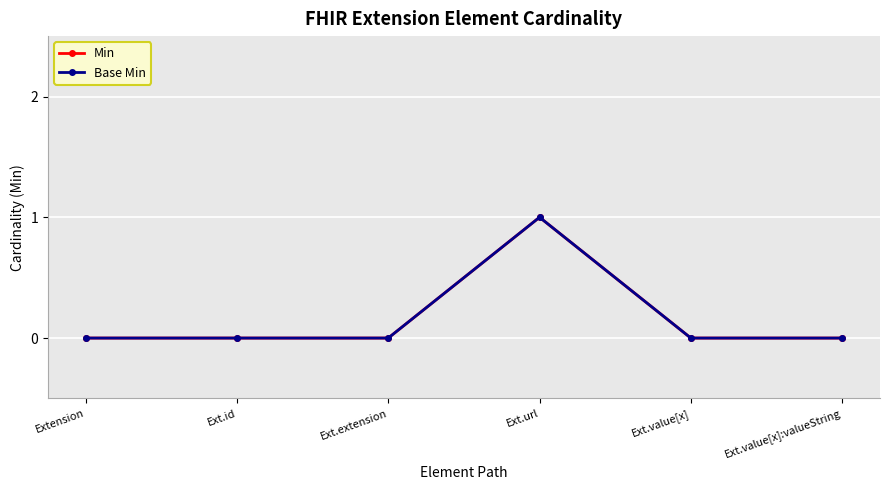

Does the chart have visible grid lines?

Yes